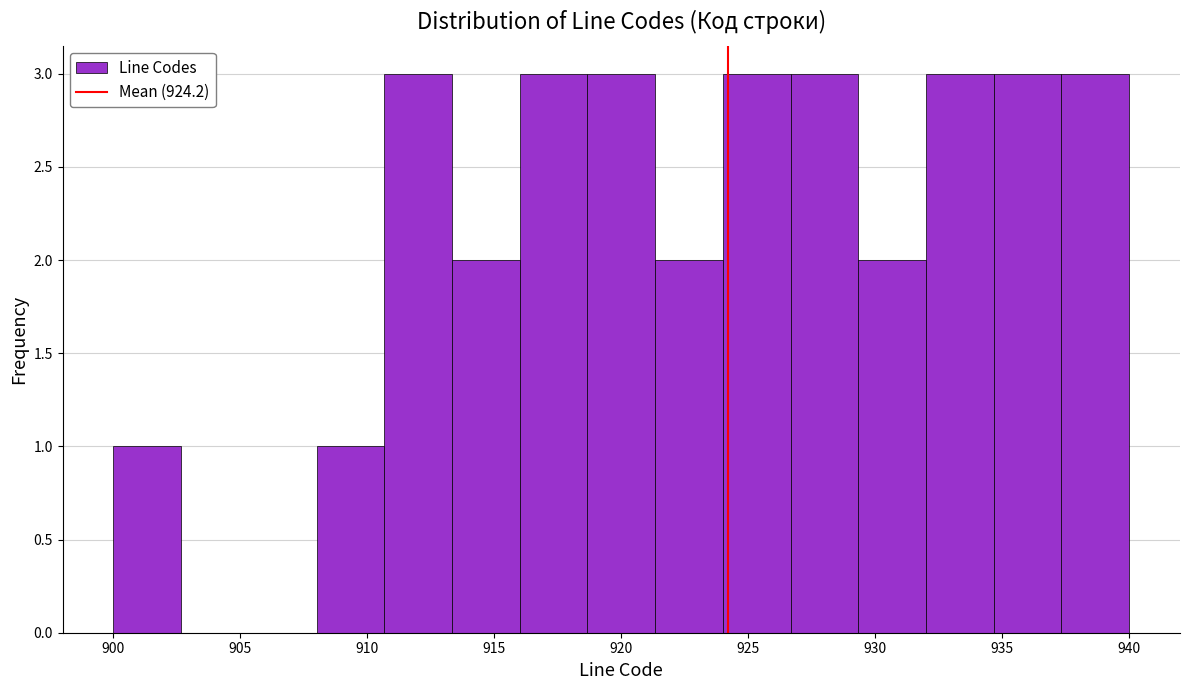

What is the height of the bar covering 924.0 to 926.5 on the x-axis? Neither the bar edges nor the heights are printed on the chart, so give them approximately, as read against the axes.

3